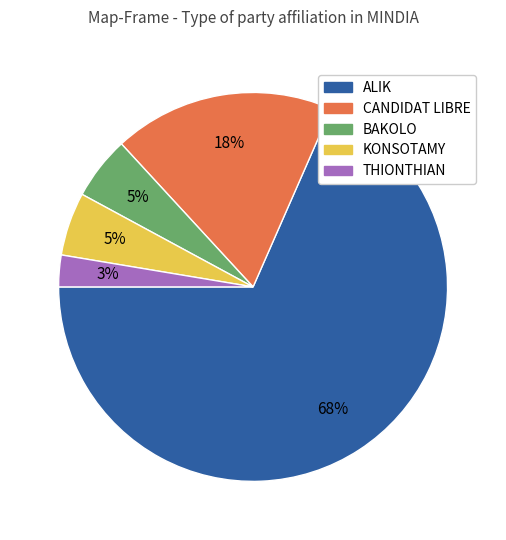

To the nearest percent, what portion does KONSOTAMY represent?

5%